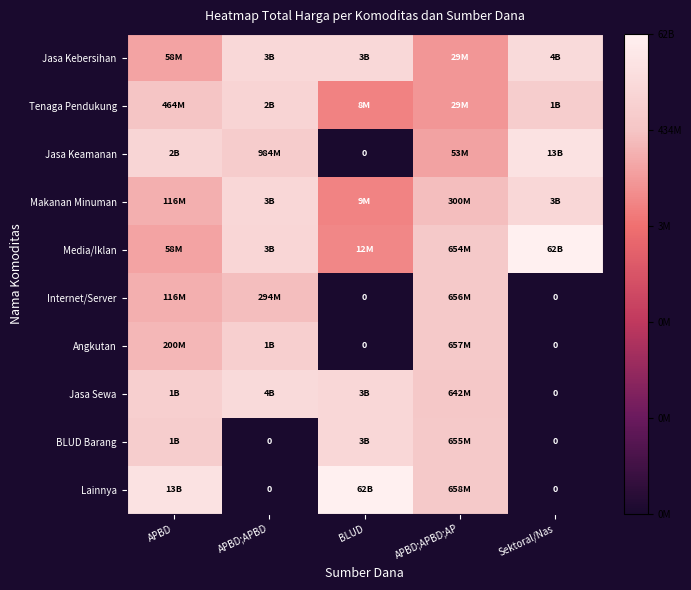

Is the value of BLUD Barang at BLUD greater than the value of Lainnya at APBD;APBD;AP?

Yes